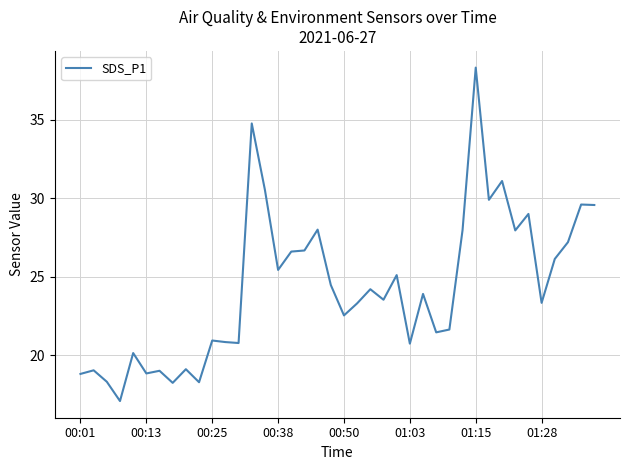

What is the maximum value shown in the chart?

38.3